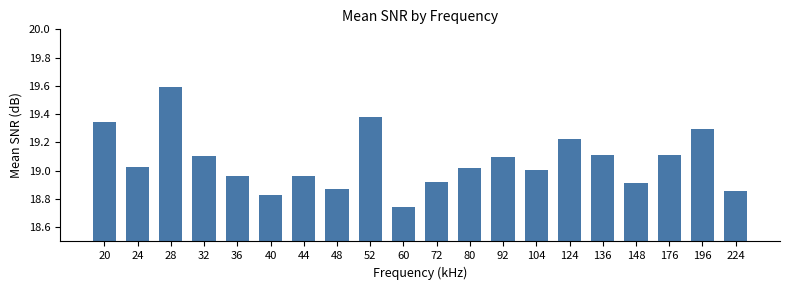

How many data points does each series have?

20